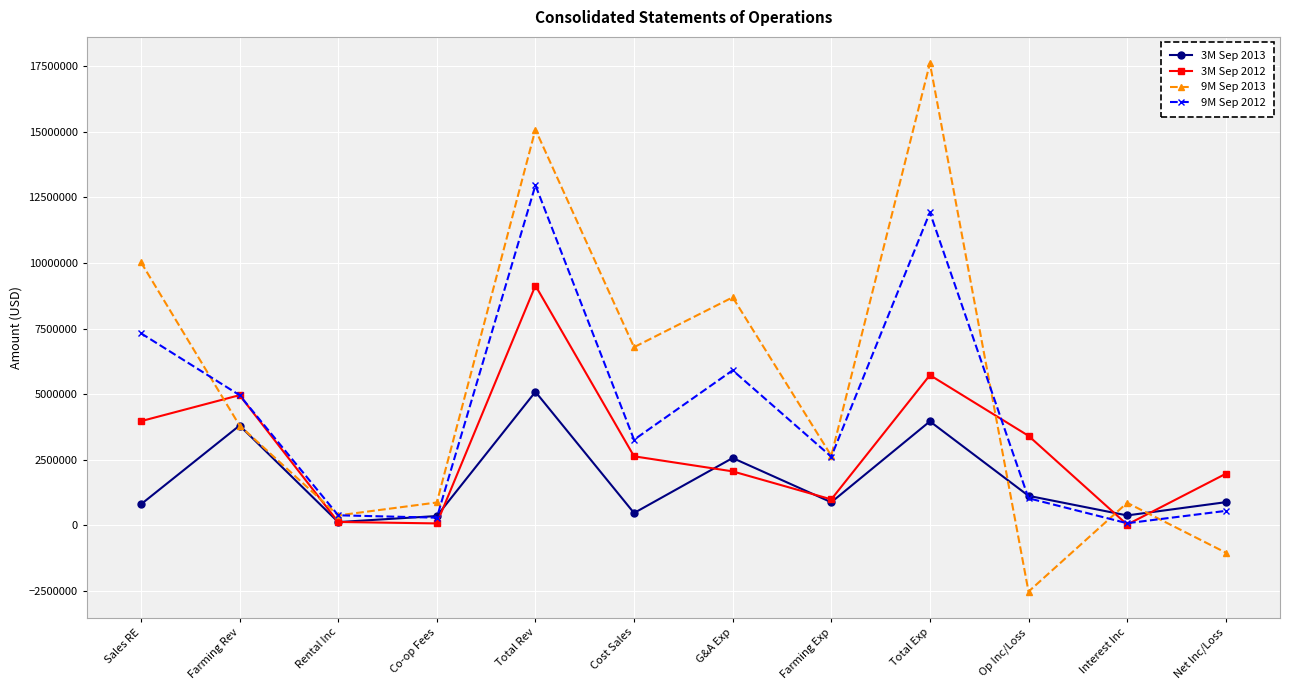

Which series has the largest total across all categories?

9M Sep 2013